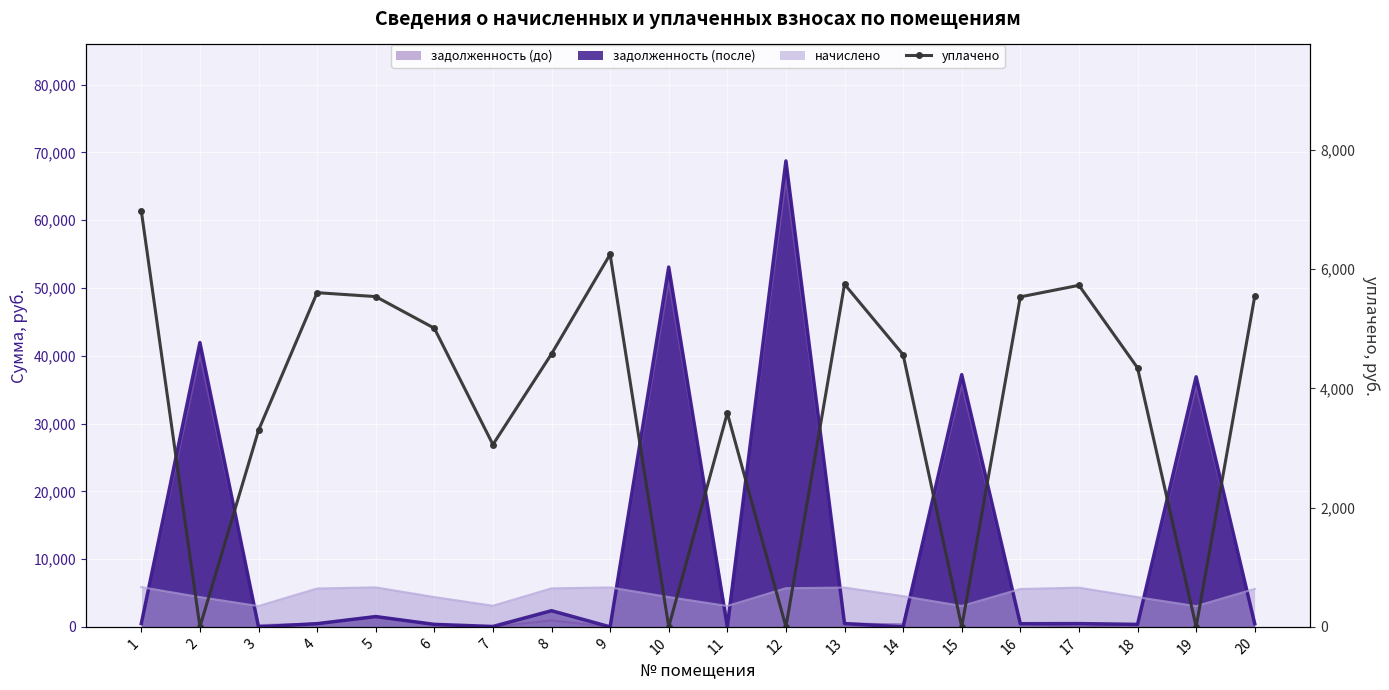

How many values are above zero?

15